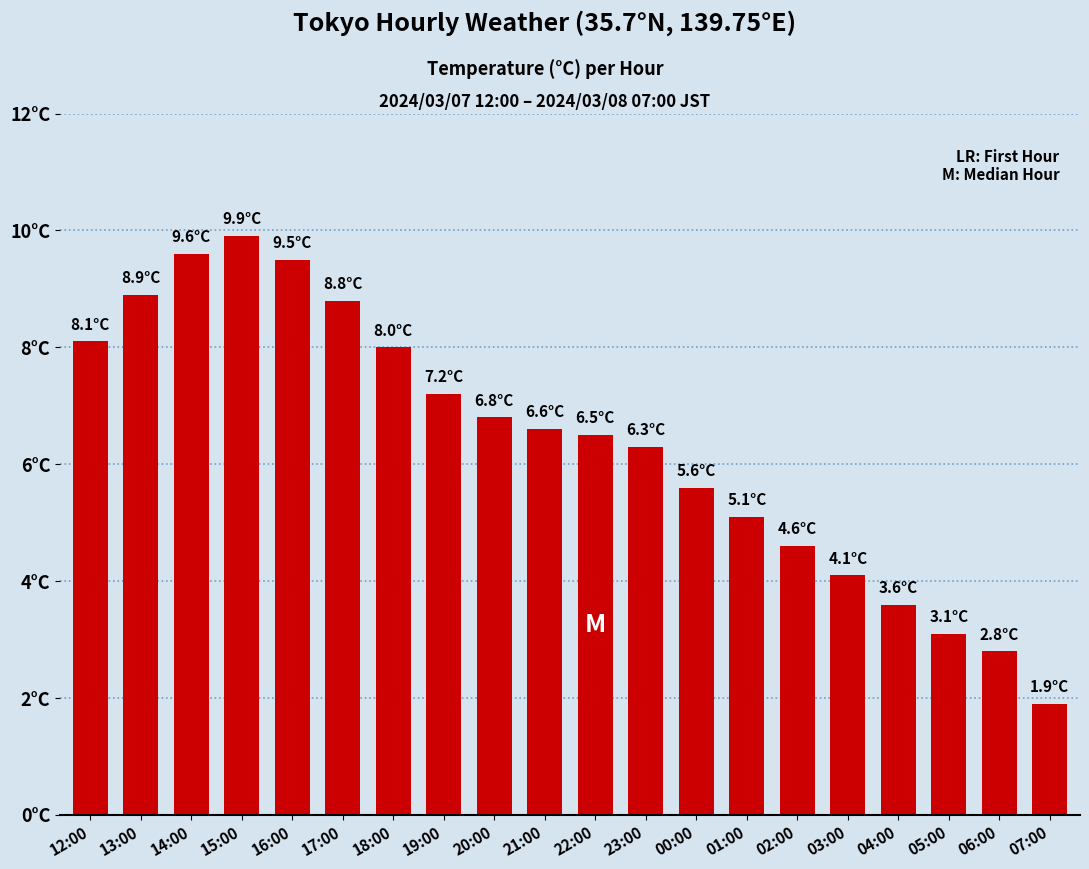

Does the chart contain any negative values?

No